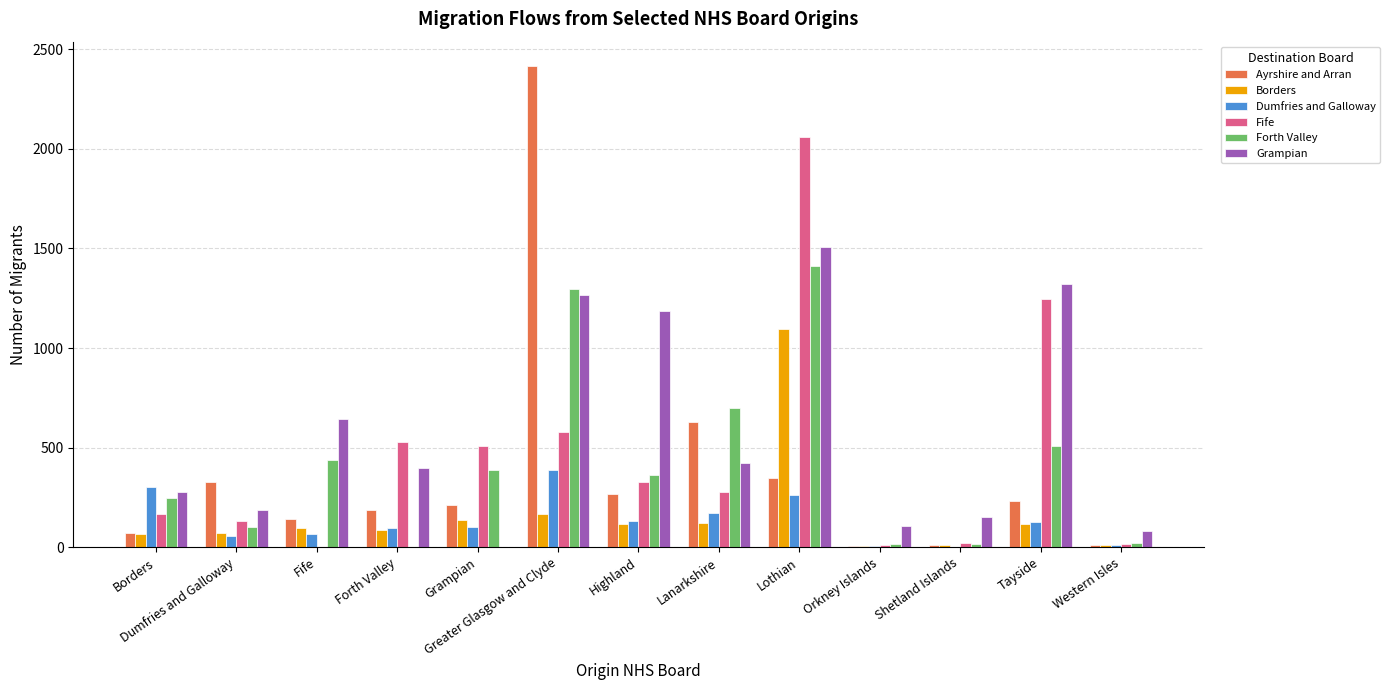

The value of Grampian at Highland is 1185. True or false?

True